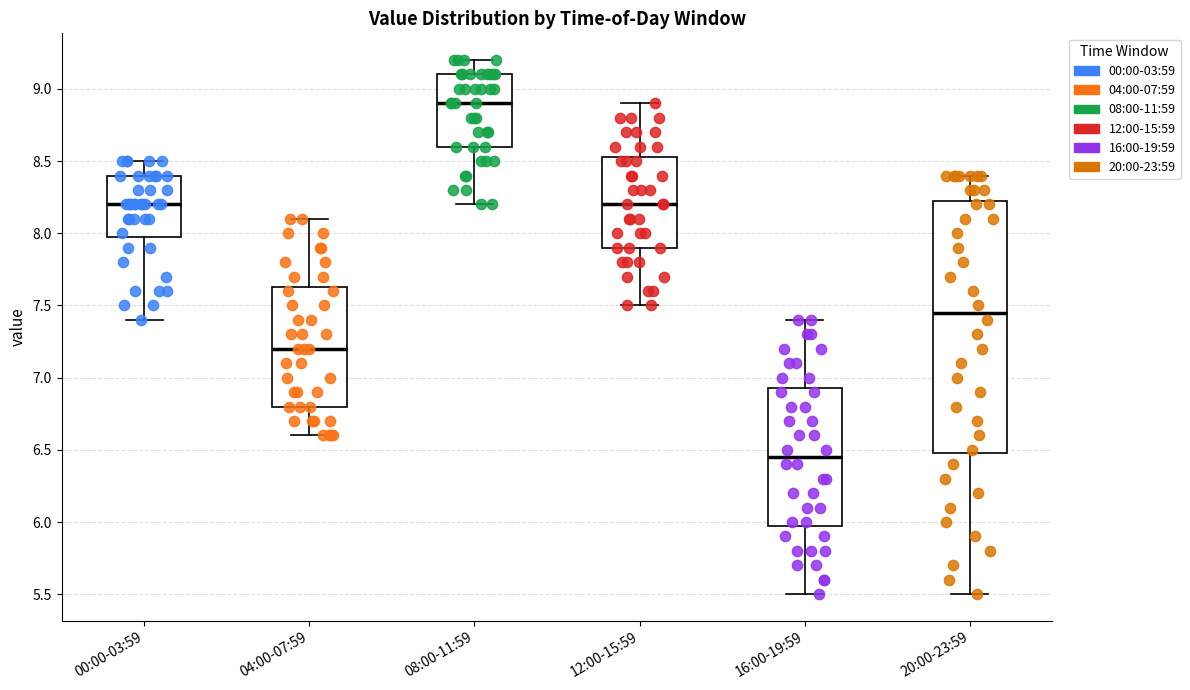

Reading left to right, read every box against the y-axis: the position of its median line, the range the box covers, and the ends of its whiskers. The values are not printed on the chart, so give them approximately, as read against the axis.

00:00-03:59: median 8.20, box 8.00 to 8.40, whiskers 7.40 to 8.50
04:00-07:59: median 7.20, box 6.80 to 7.65, whiskers 6.60 to 8.10
08:00-11:59: median 8.90, box 8.60 to 9.10, whiskers 8.20 to 9.20
12:00-15:59: median 8.20, box 7.90 to 8.55, whiskers 7.50 to 8.90
16:00-19:59: median 6.45, box 6.00 to 6.95, whiskers 5.50 to 7.40
20:00-23:59: median 7.45, box 6.50 to 8.25, whiskers 5.50 to 8.40